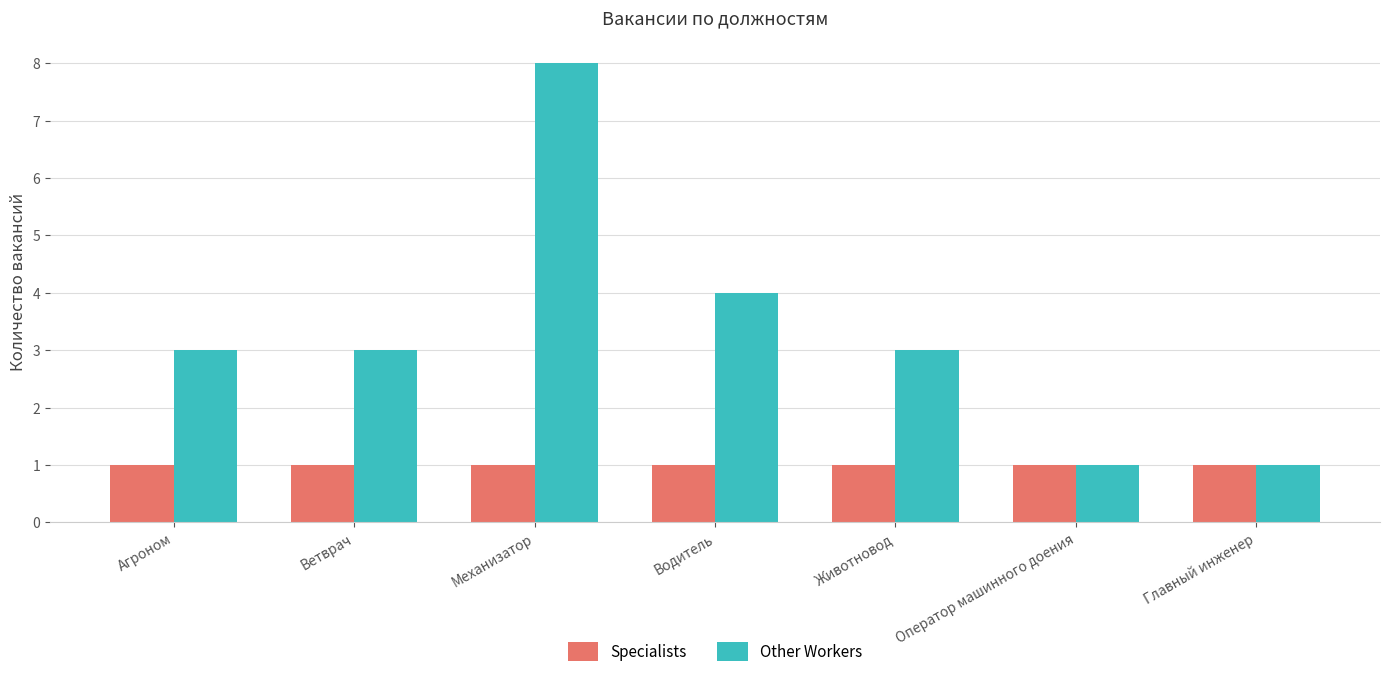

What is the label of the 6th bar from the right?

Ветврач